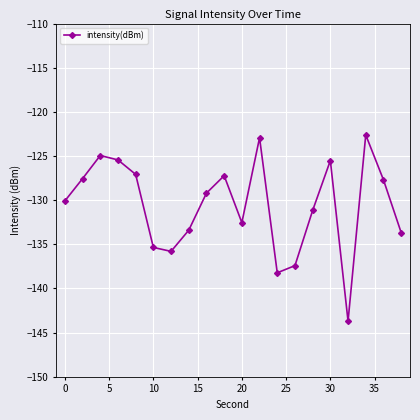

How many data points are less than -129?

11